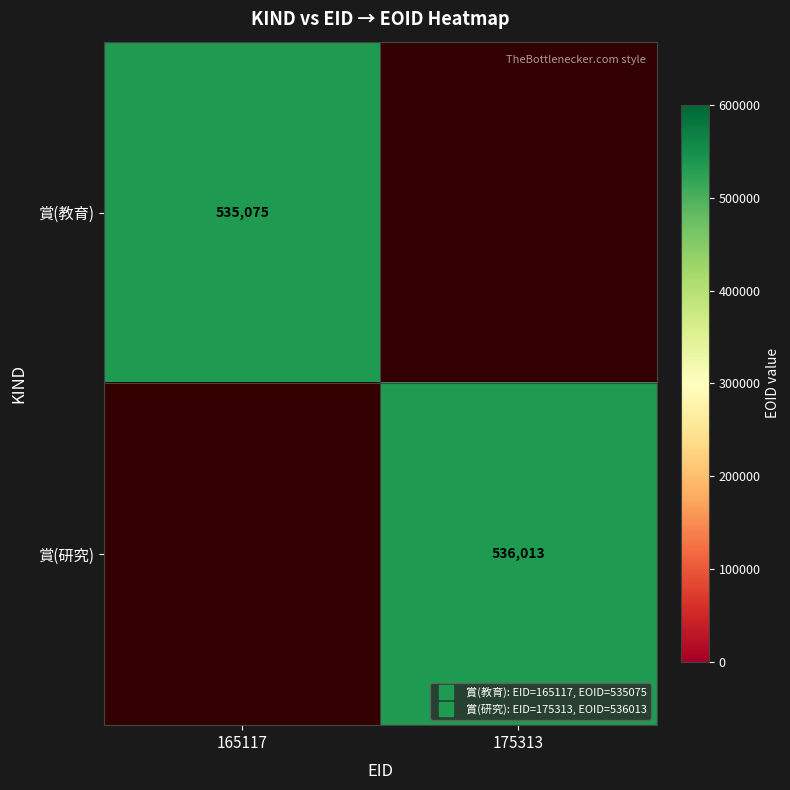

Rank the categories by 賞(教育) value from lowest to highest.

165117, 175313